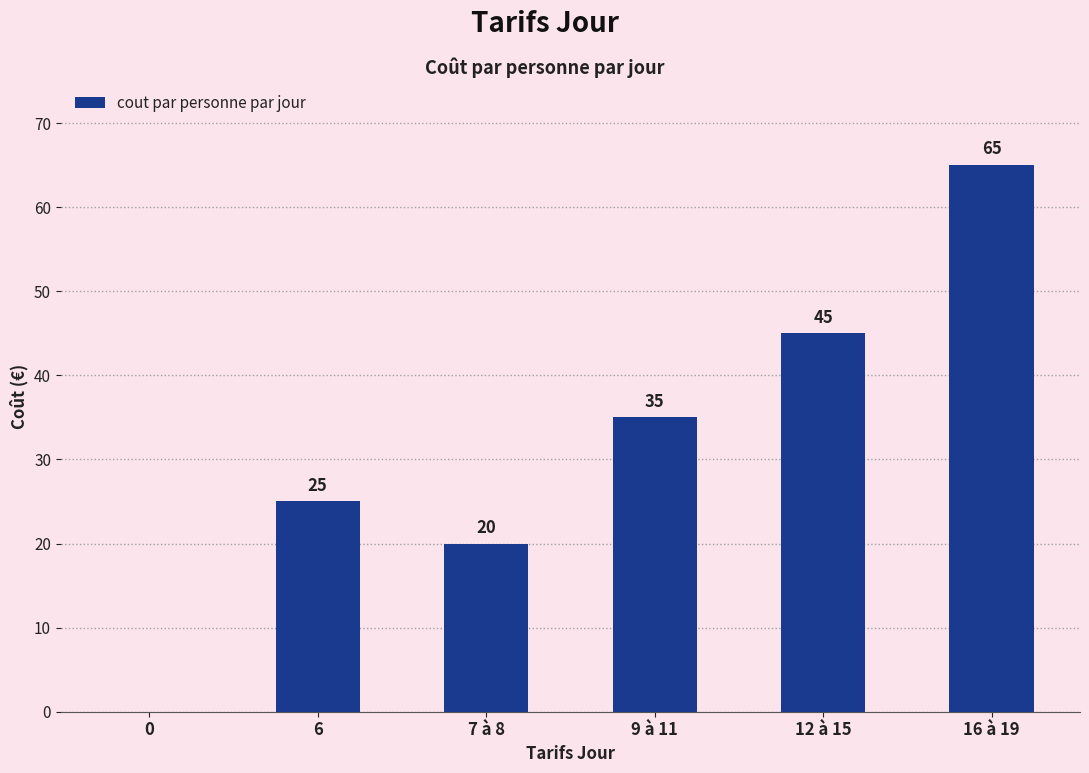

Between 0 and 9 à 11, which is larger?

9 à 11